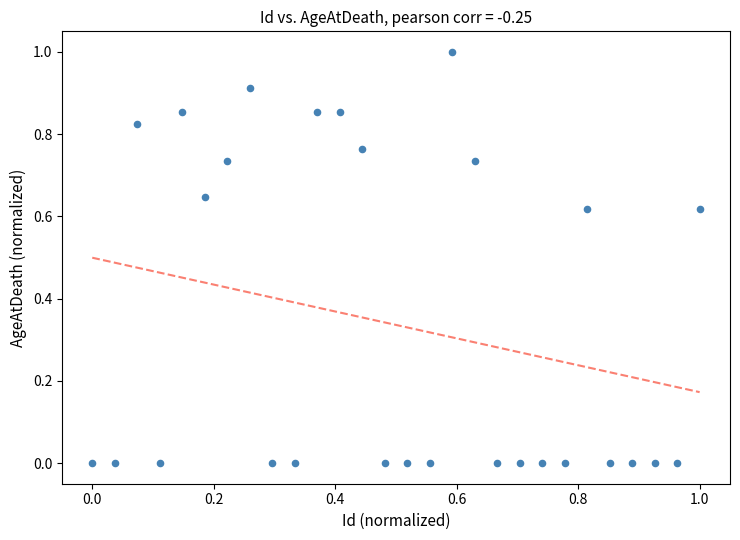

What is the range of X values (max minus min)?

1.0